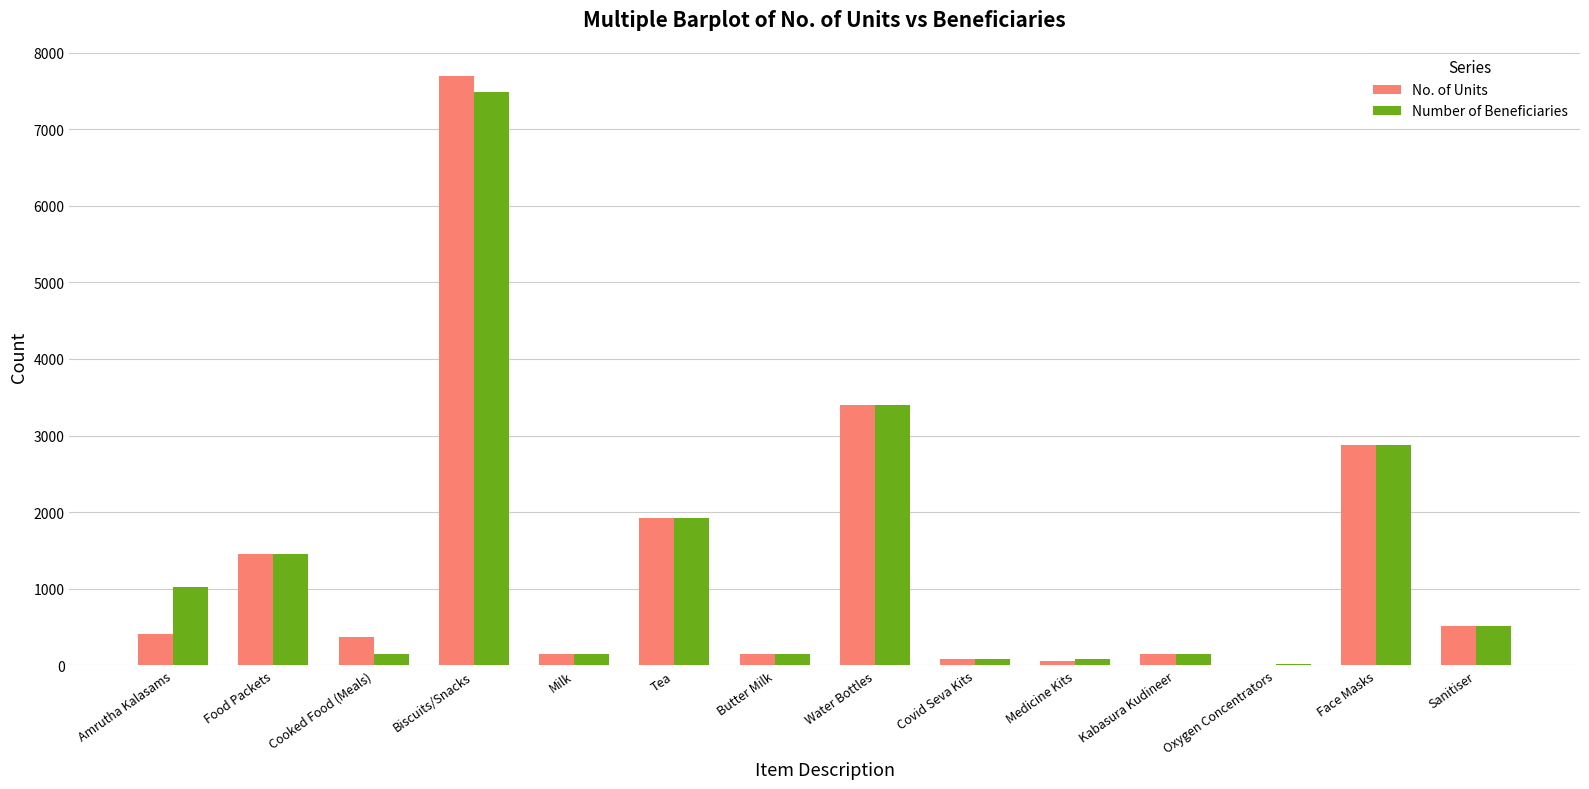

What is the approximate value of No. of Units at Water Bottles?

3395